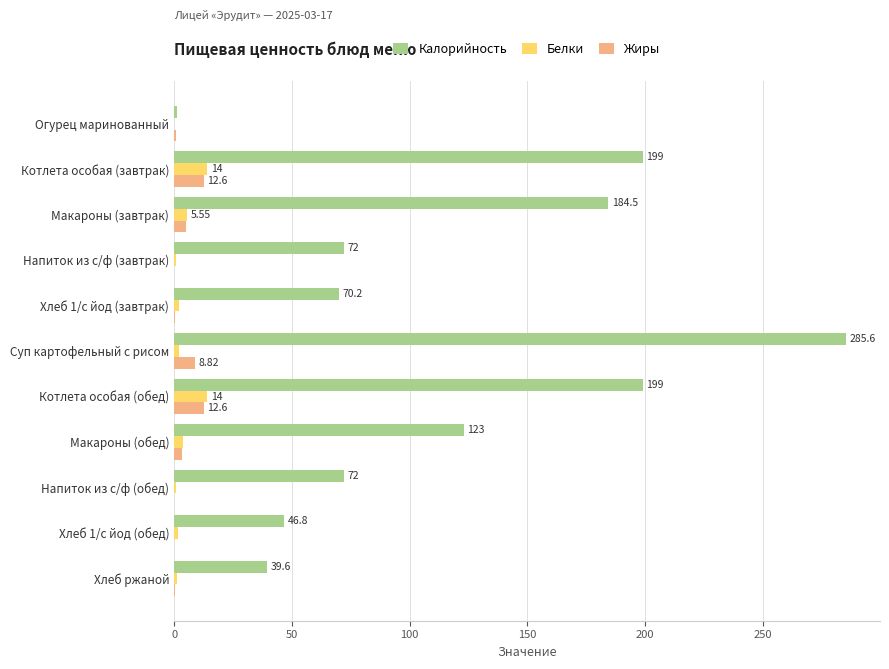

Which series changed the most between Огурец маринованный and Хлеб 1/с йод (завтрак)?

Калорийность